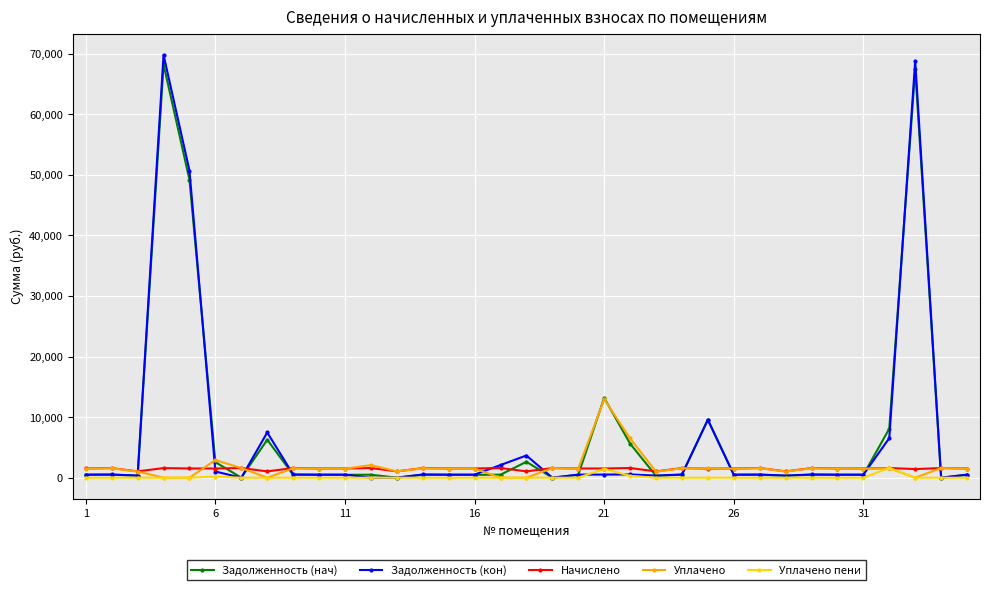

True or false: Уплачено пени has more than 2 interior local peaks.

True